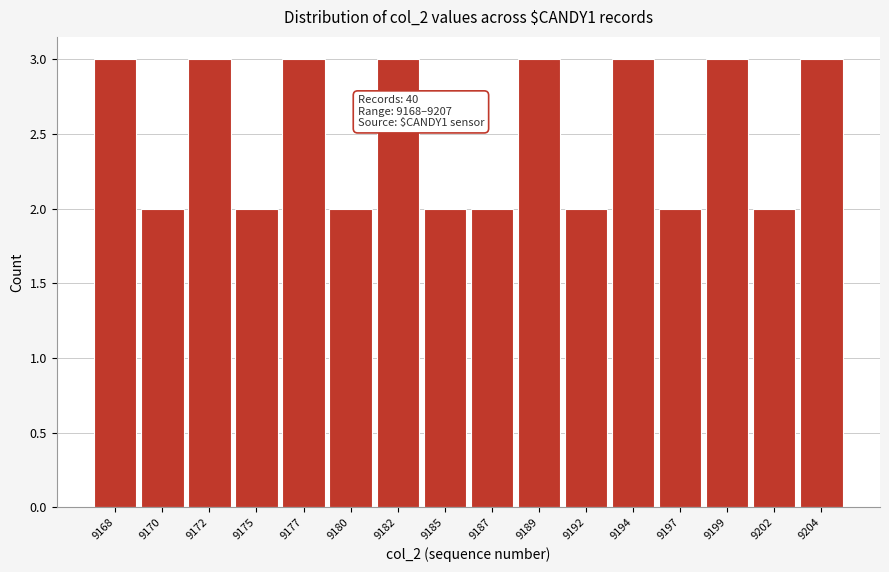

Reading right to left, extract all data points from this chart.

3	2	3	2	3	2	3	2	2	3	2	3	2	3	2	3